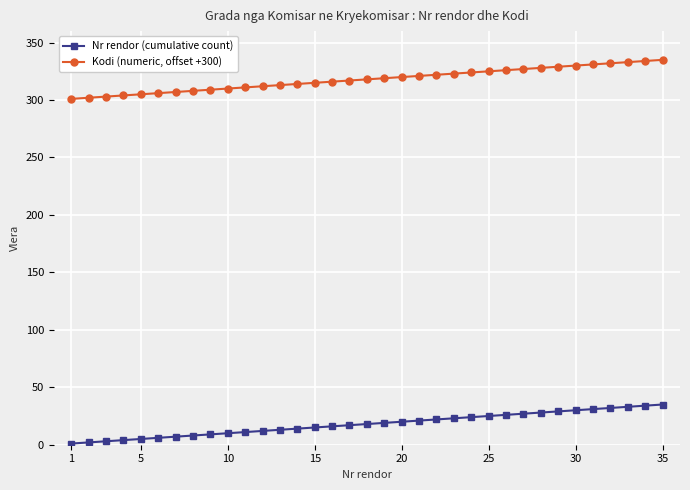

Which series has the largest total across all categories?

Kodi (numeric, offset +300)